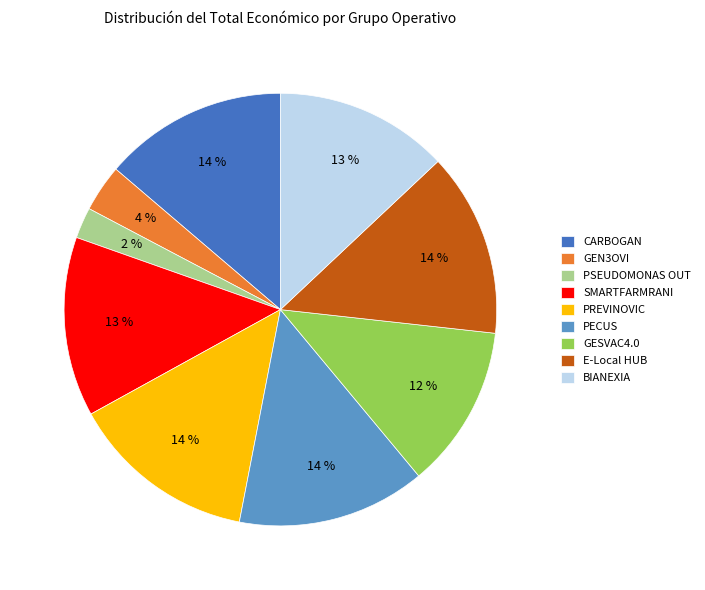

To the nearest percent, what is the average slice percentage?

11%